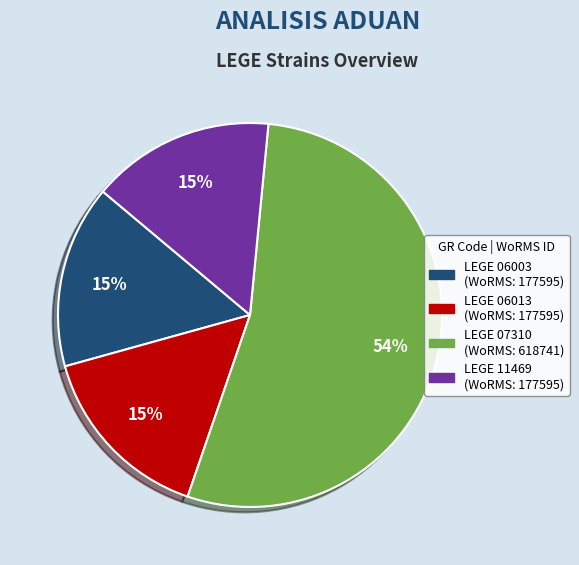

To the nearest percent, what portion does LEGE 11469 represent?

15%